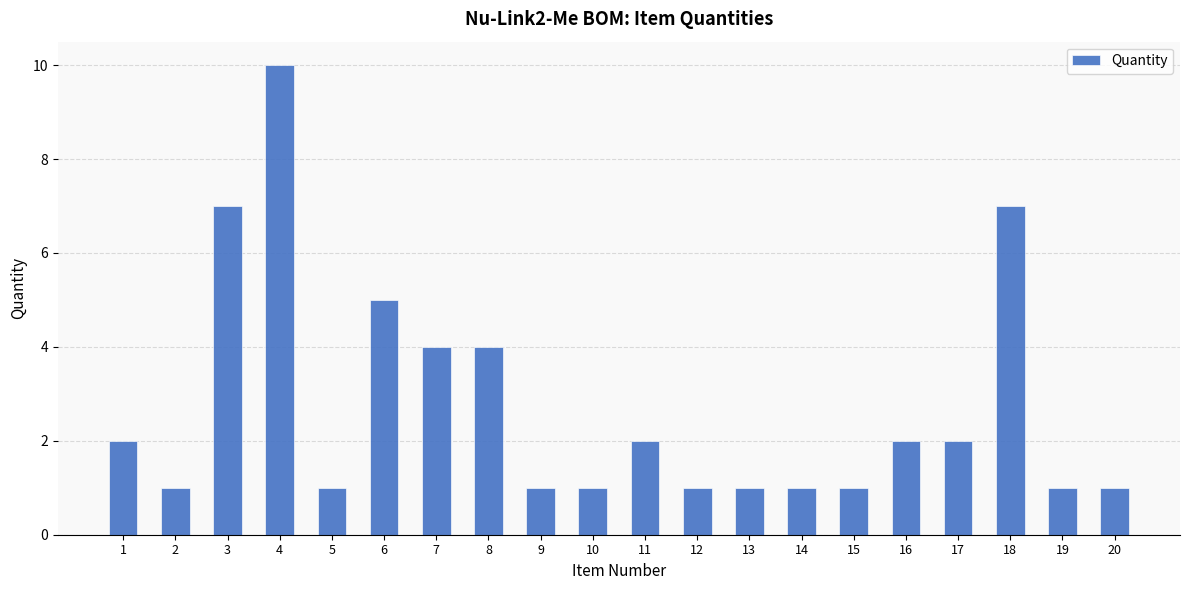

What is the maximum value shown in the chart?

10